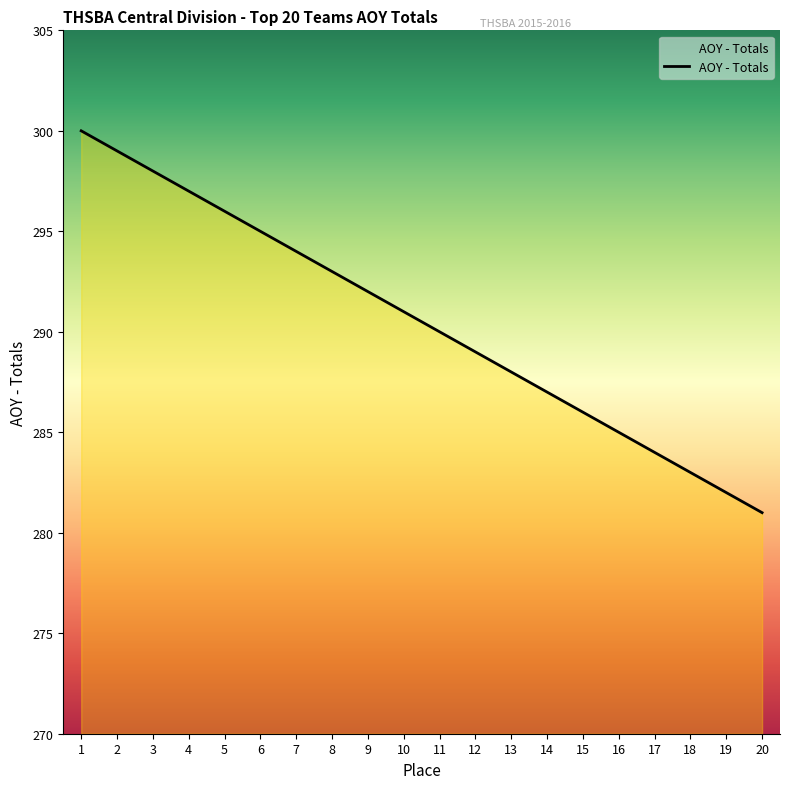

What is the difference between the values at 9 and 1?

8